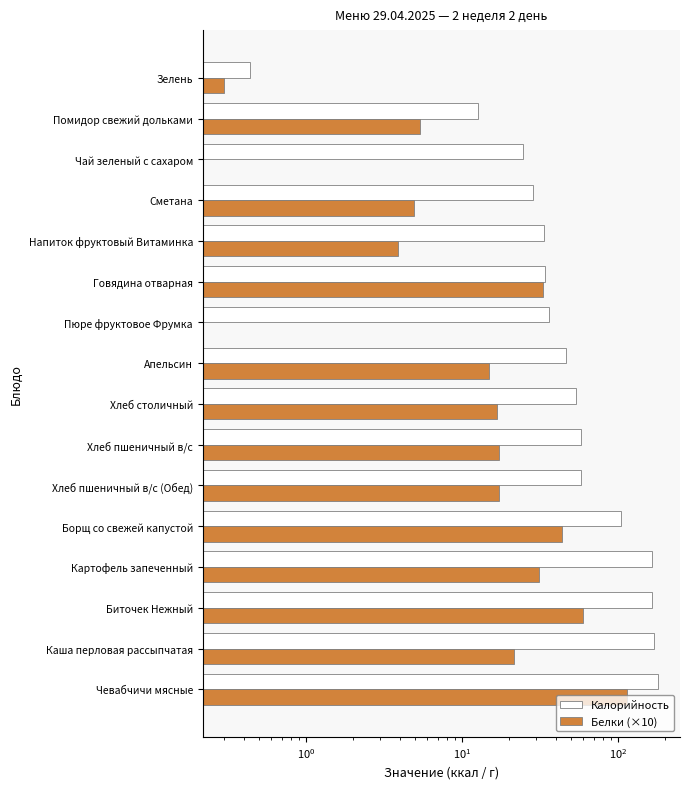

List the series in order of their overall mean, highest first.

Калорийность, Белки (×10)